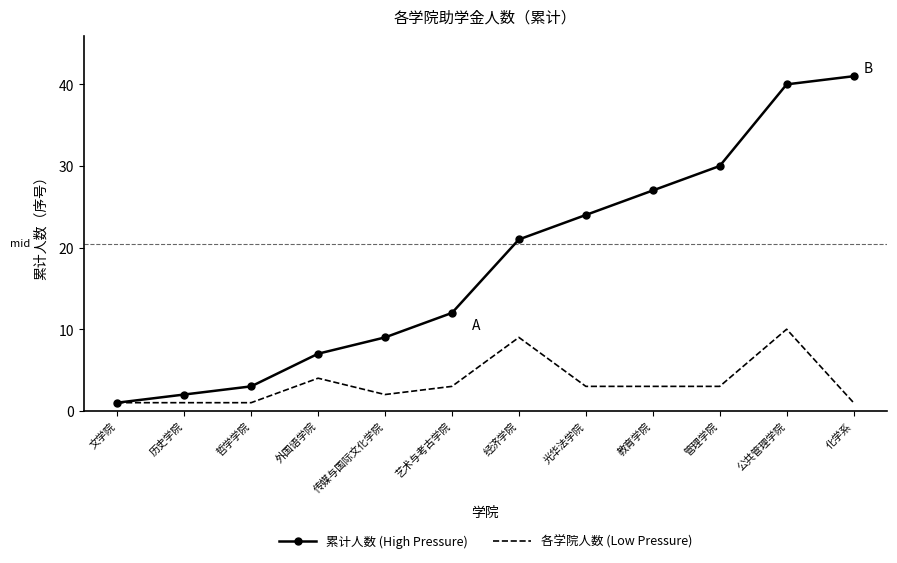

Reading left to right, transcribe all the data shown in this chart.

累计人数 (High Pressure): 1	2	3	7	9	12	21	24	27	30	40	41
各学院人数 (Low Pressure): 1	1	1	4	2	3	9	3	3	3	10	1